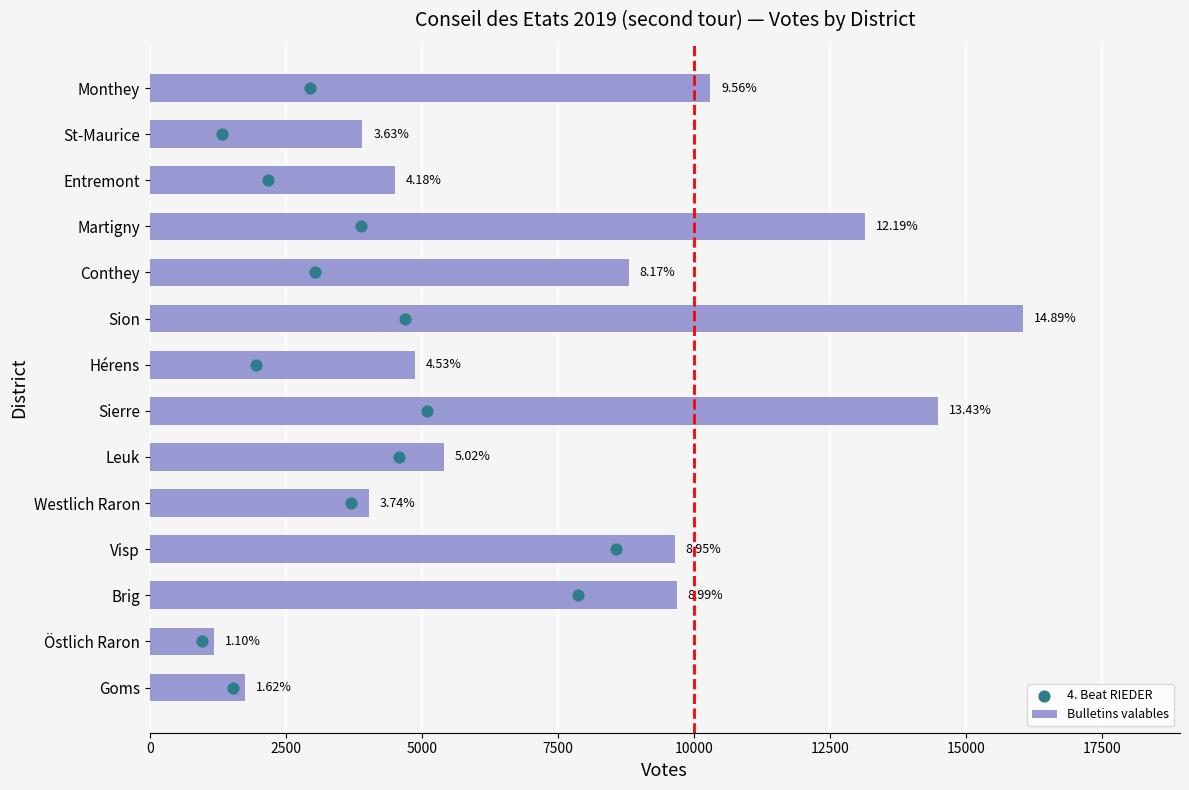

What are all the series names shown in the legend?

Bulletins valables, 4. Beat RIEDER